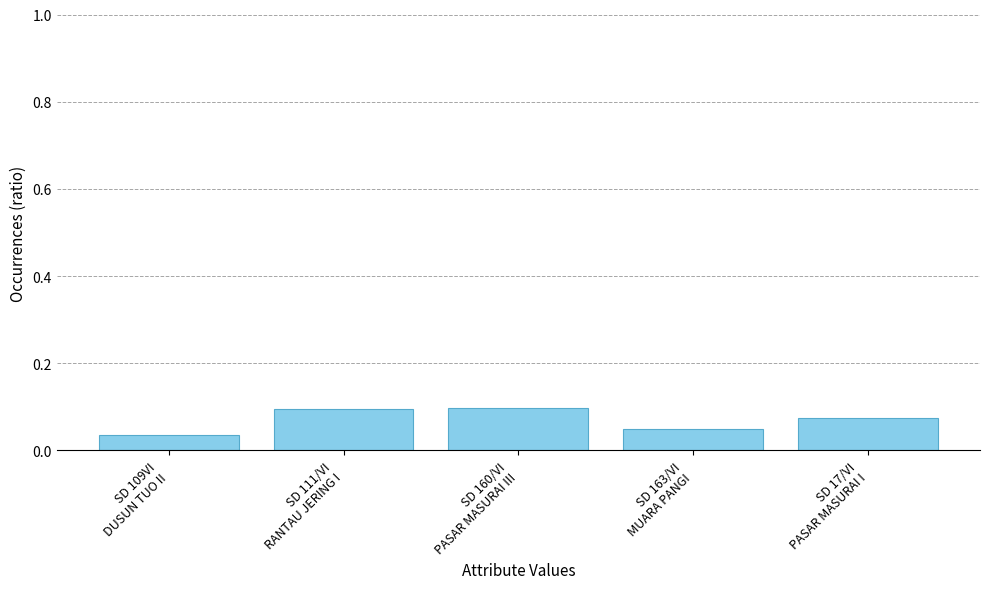

Count the values in the range 0 to 1.

5